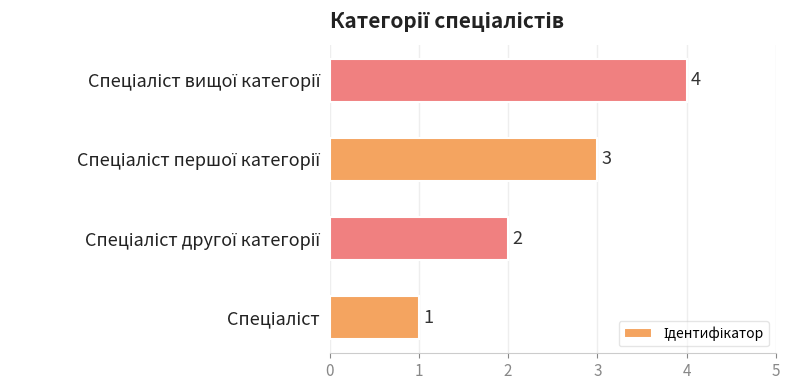

Count the values in the range 2 to 4.

3